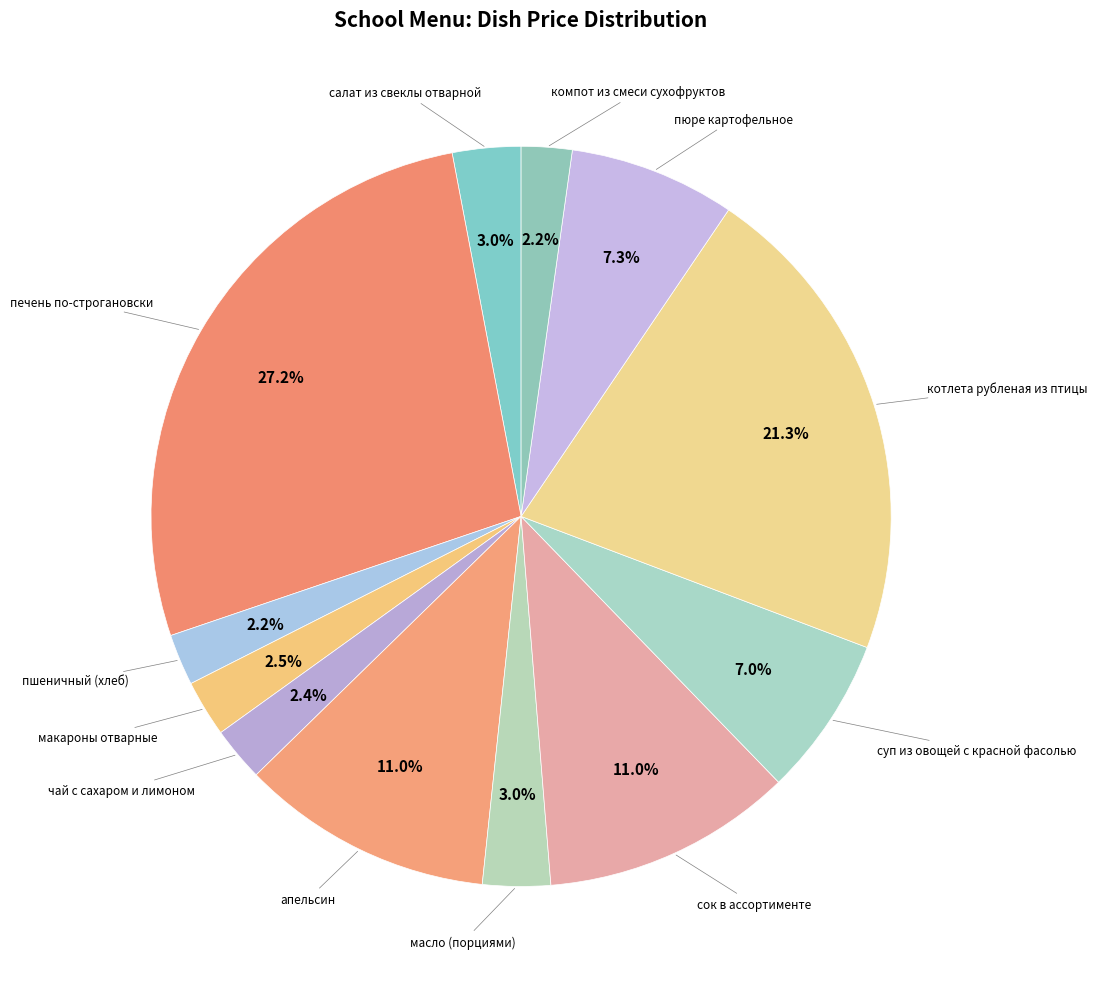

Count the number of slices in the pie.

12